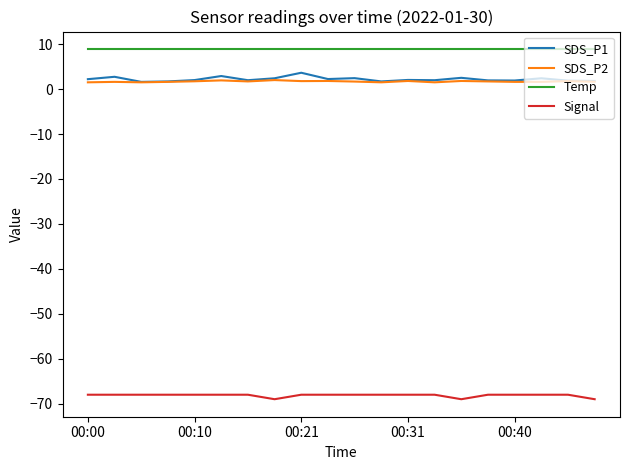

What is the maximum value shown in the chart?

8.9